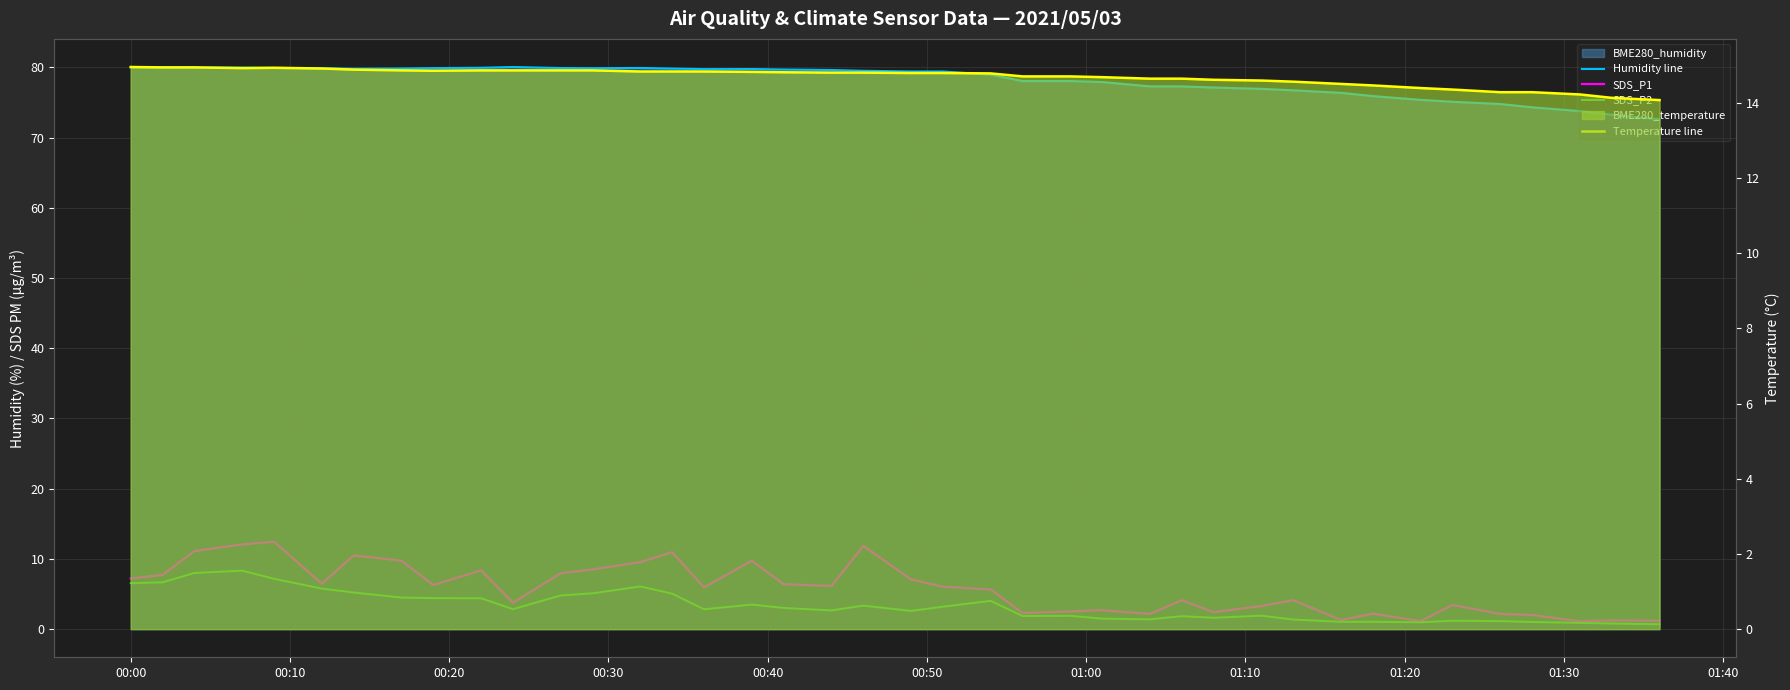

True or false: Temperature line has more than 1 points higher than both neighbors.

False